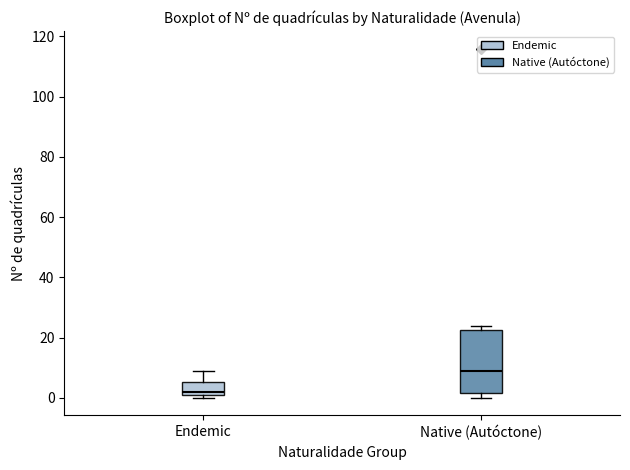

Which box's median line is the highest?

Native (Autóctone)